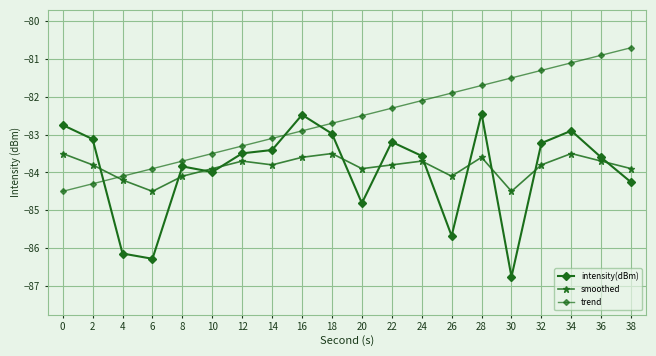

How many lines are shown in the chart?

3